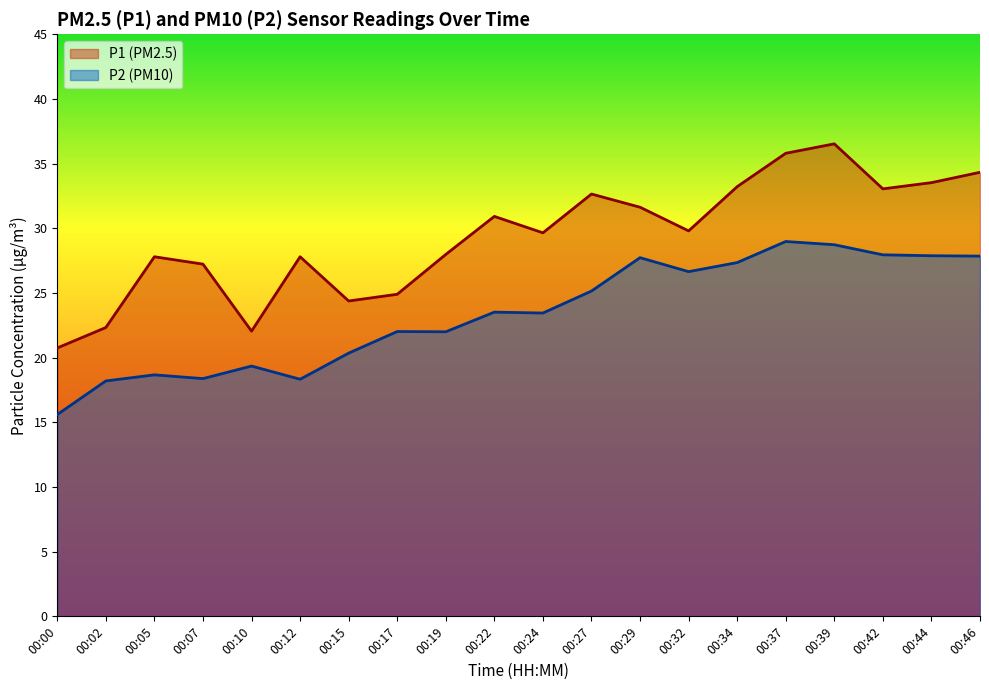

How many interior local valleys does the P2 series have?

5